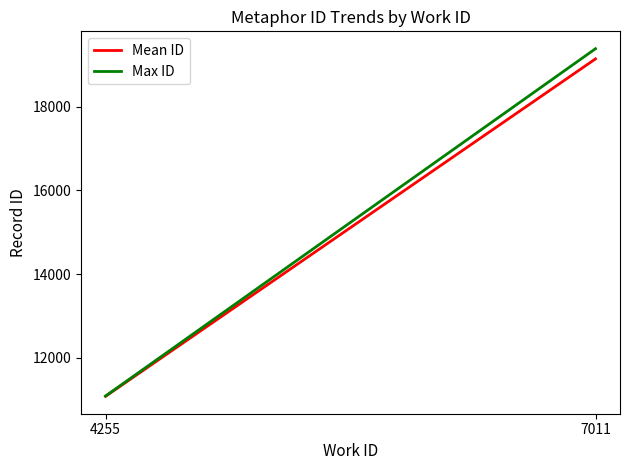

What is the difference between the maximum and minimum values in the Max ID series?

8298.0